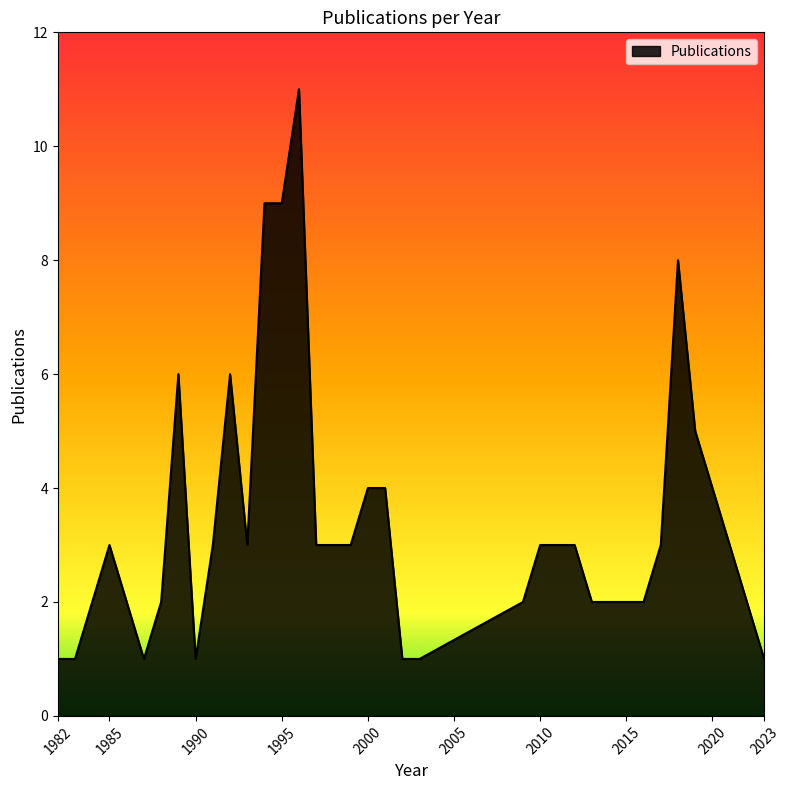

Count the number of data series in this chart.

1